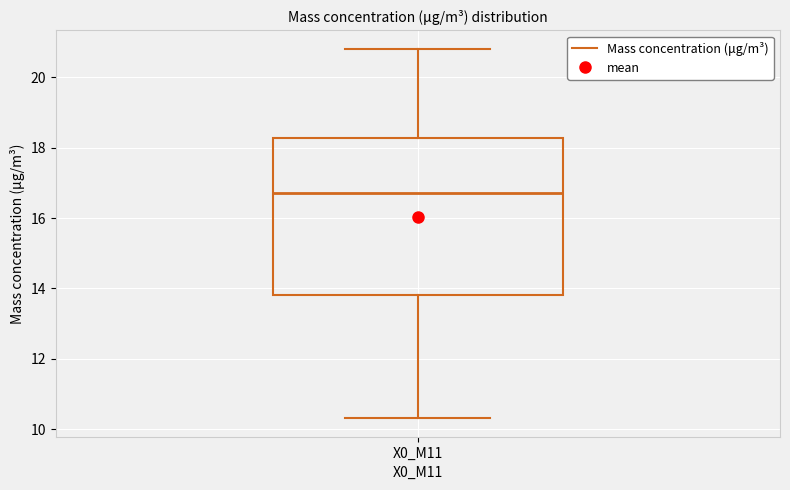

Read this box plot against the y-axis: the position of the median line, the range covered by the box, and the ends of both whiskers. The values are not printed on the chart, so give them approximately, as read against the axis.

median 16.8, box 13.8 to 18.2, whiskers 10.4 to 20.8